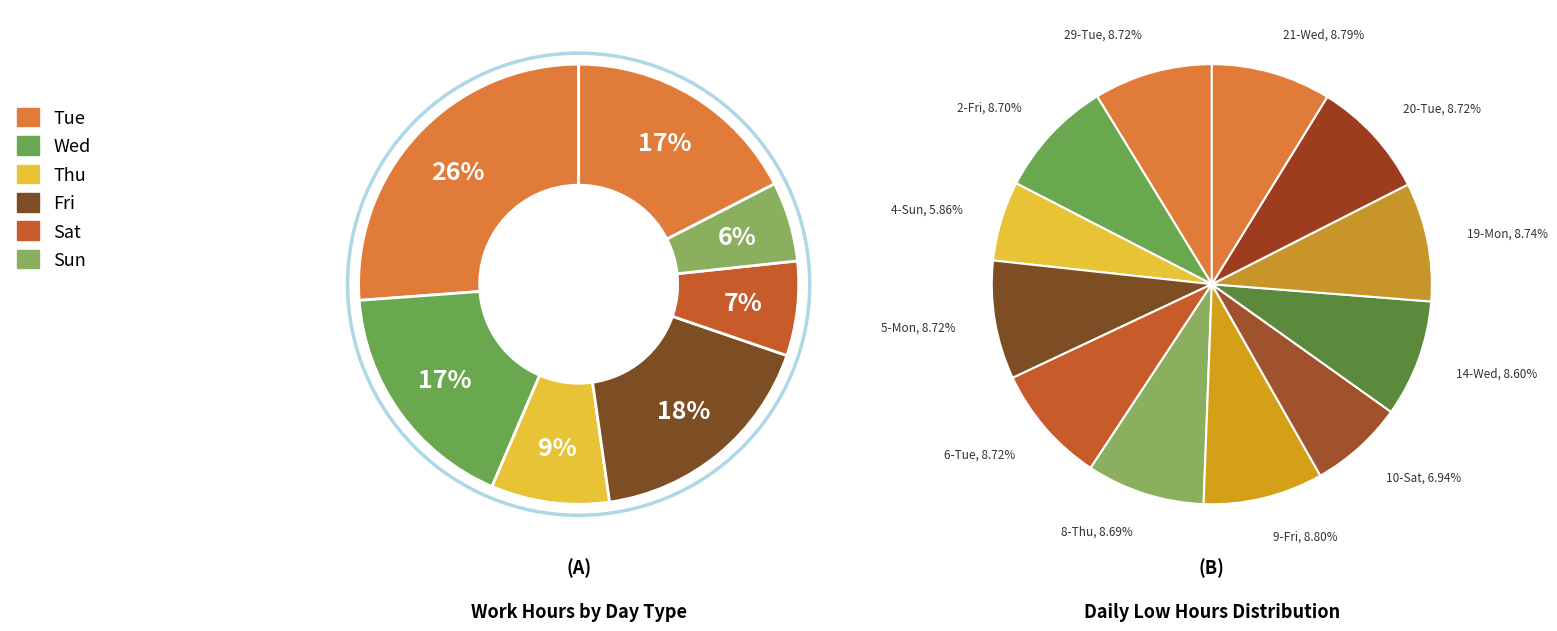

The 29-Tue slice represents 9% of the pie. True or false?

True